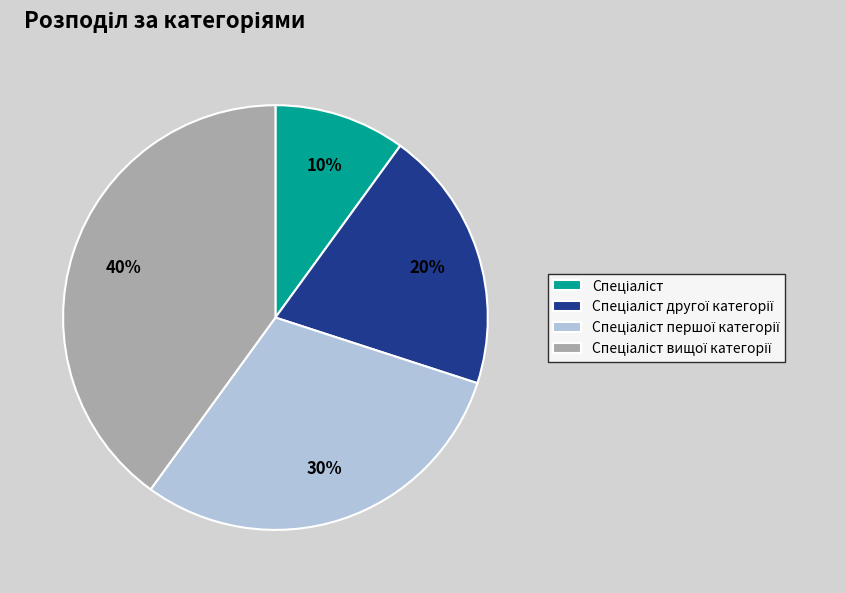

Count the number of slices in the pie.

4